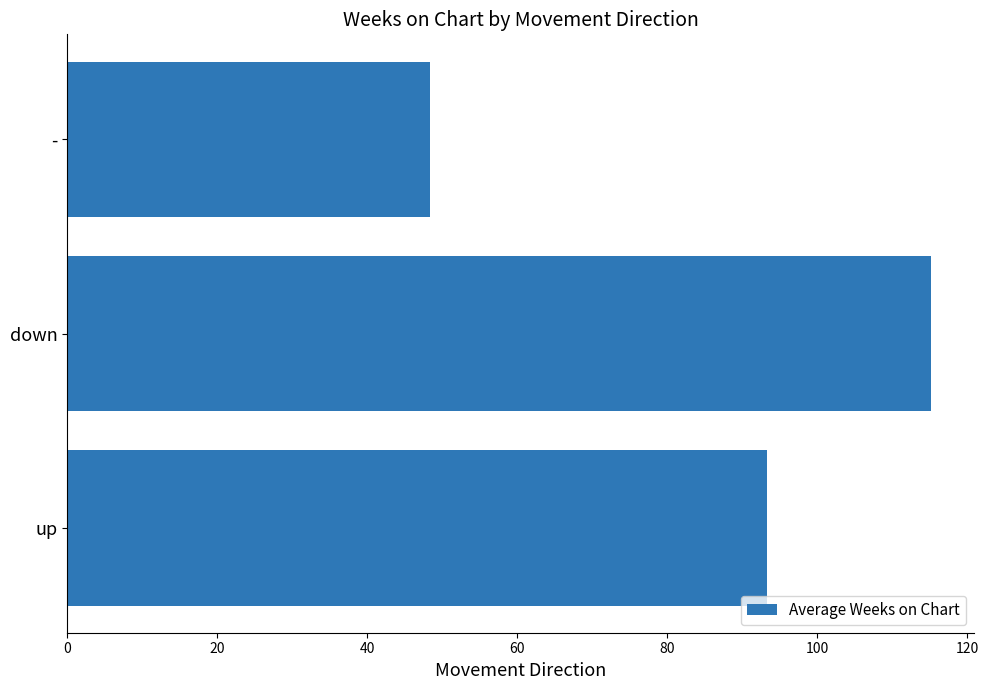

What is the difference between the maximum and second lowest values?

21.8